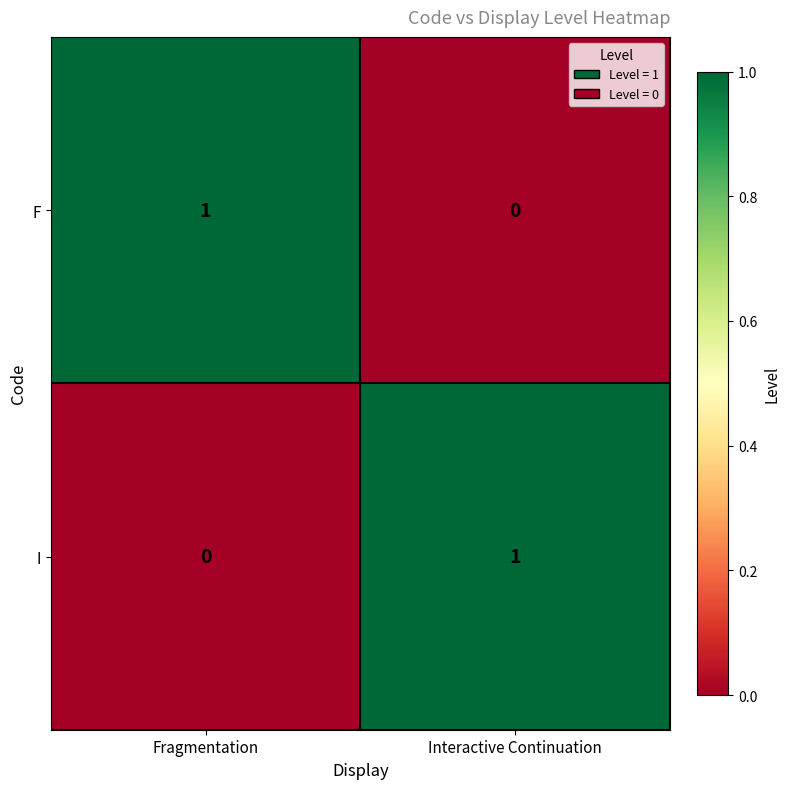

What is the maximum value shown in the chart?

1